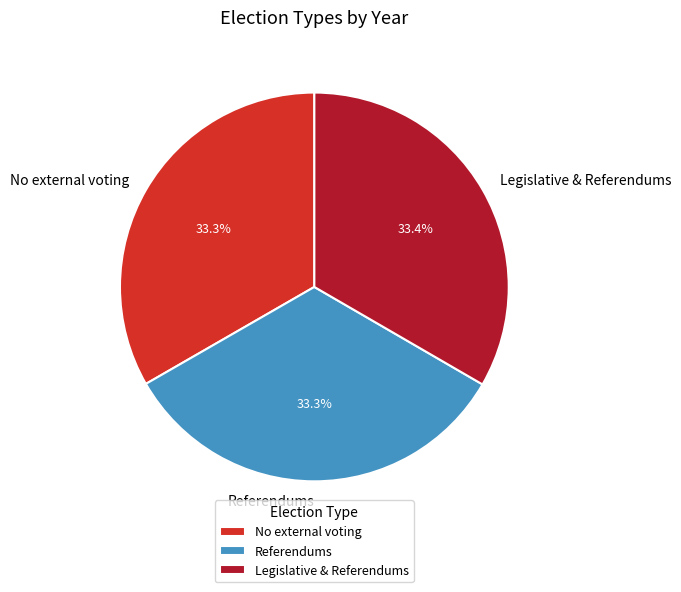

Is there a majority slice in this chart?

No